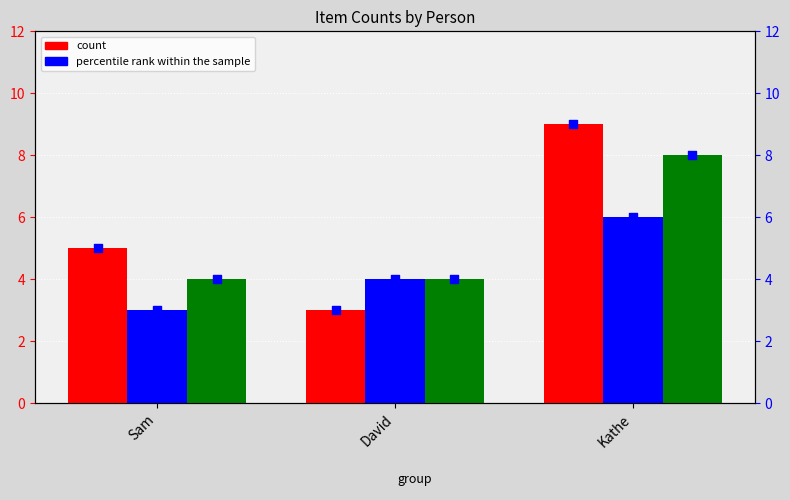

At how many categories does at least one series exceed 8?

1